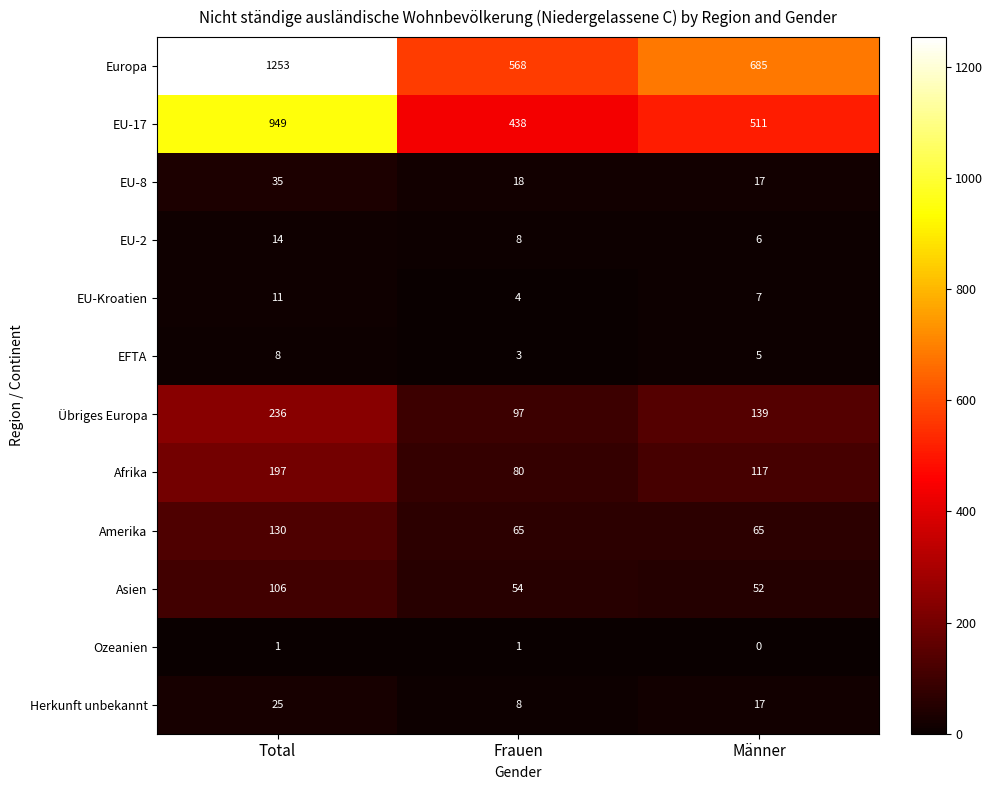

What is the average value of the Herkunft unbekannt series?

17